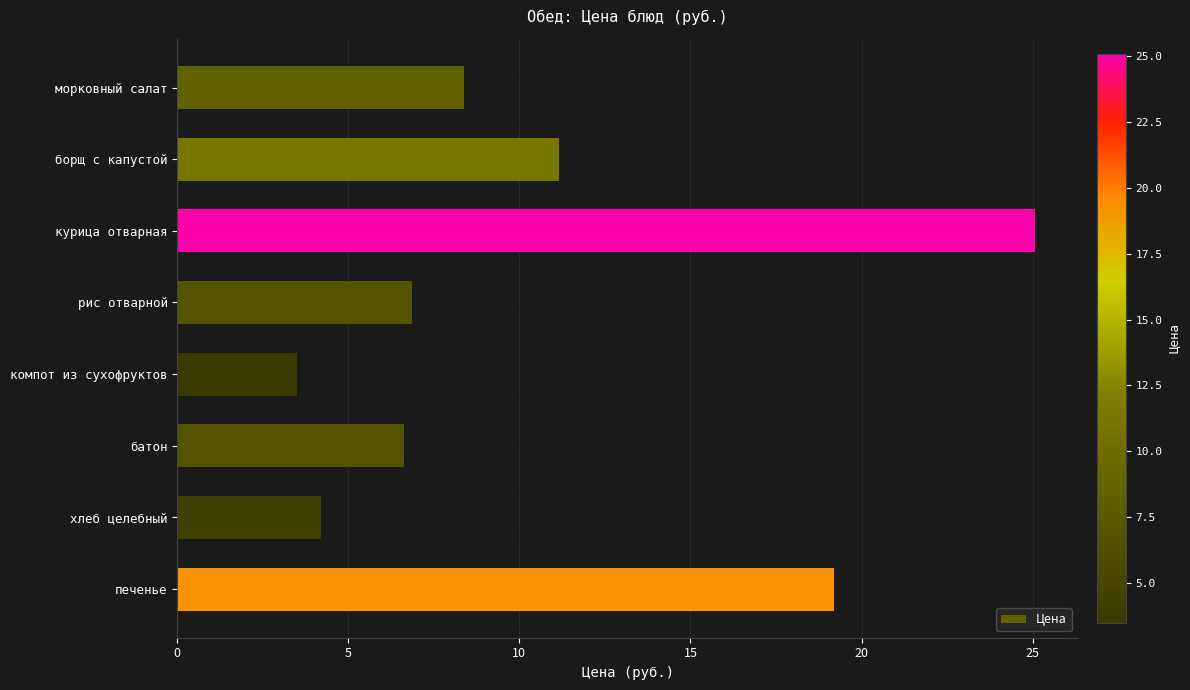

What is the difference between the maximum and second lowest values?

20.9